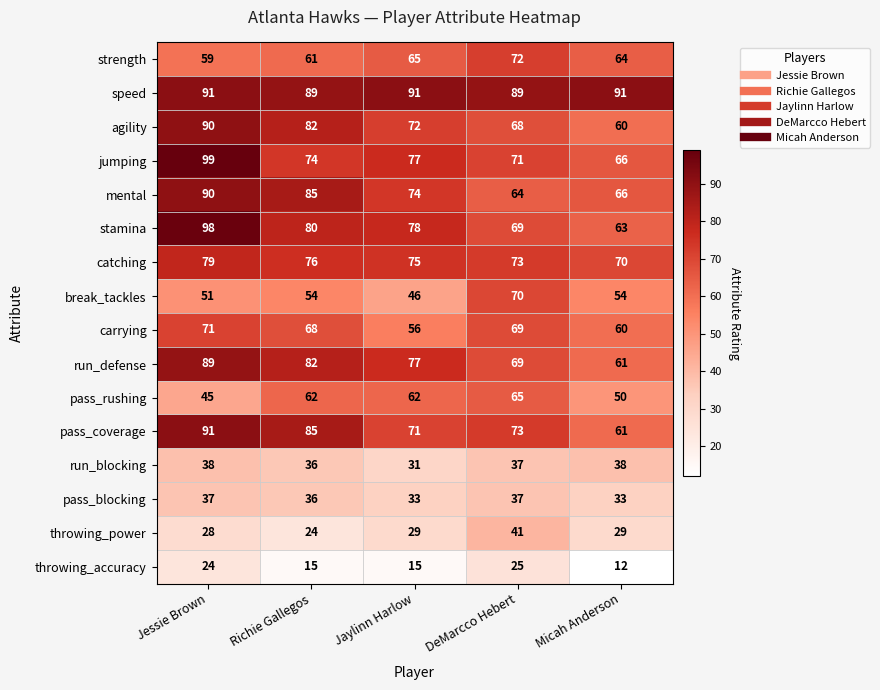

What is the greatest value displayed?

99